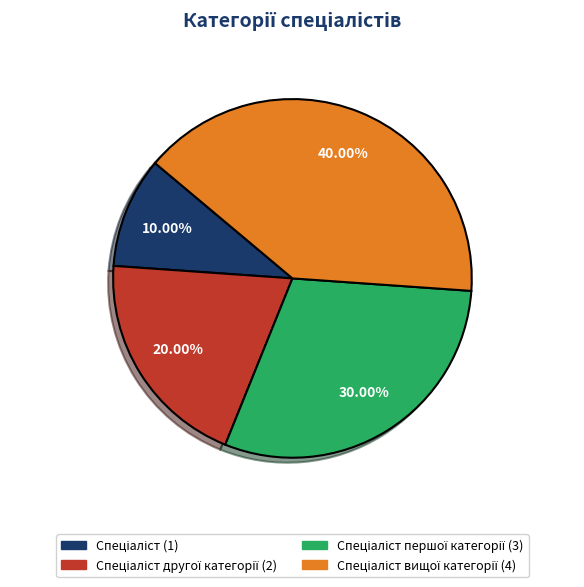

Is there a majority slice in this chart?

No